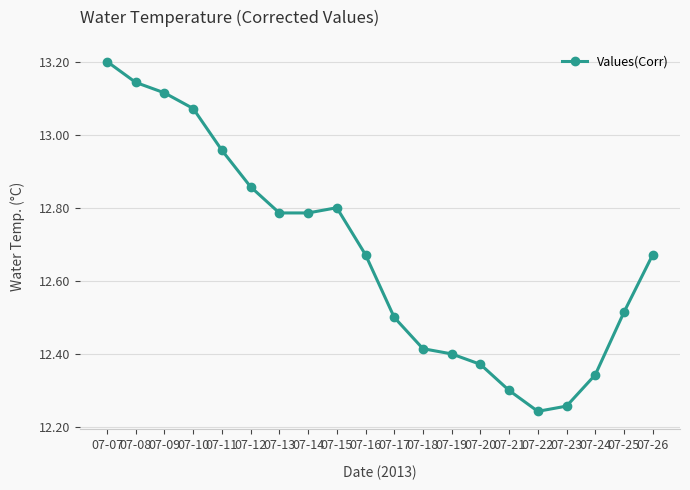

What is the greatest value displayed?

13.2